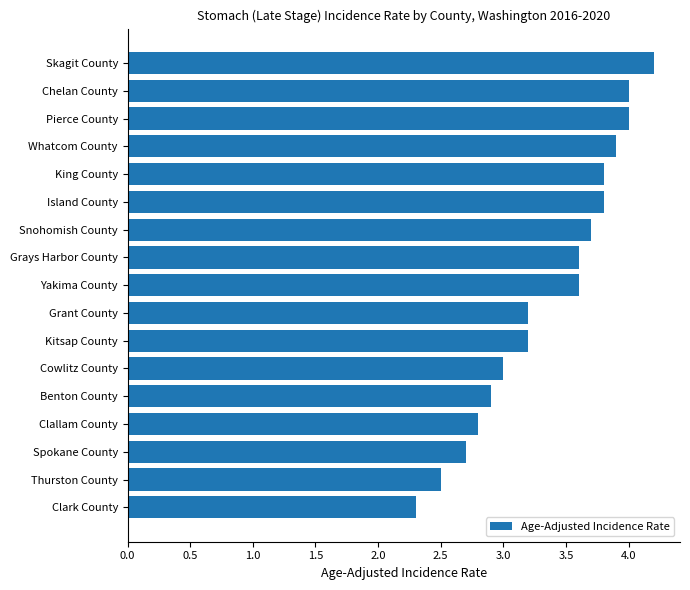

Does the chart contain stacked bars?

No